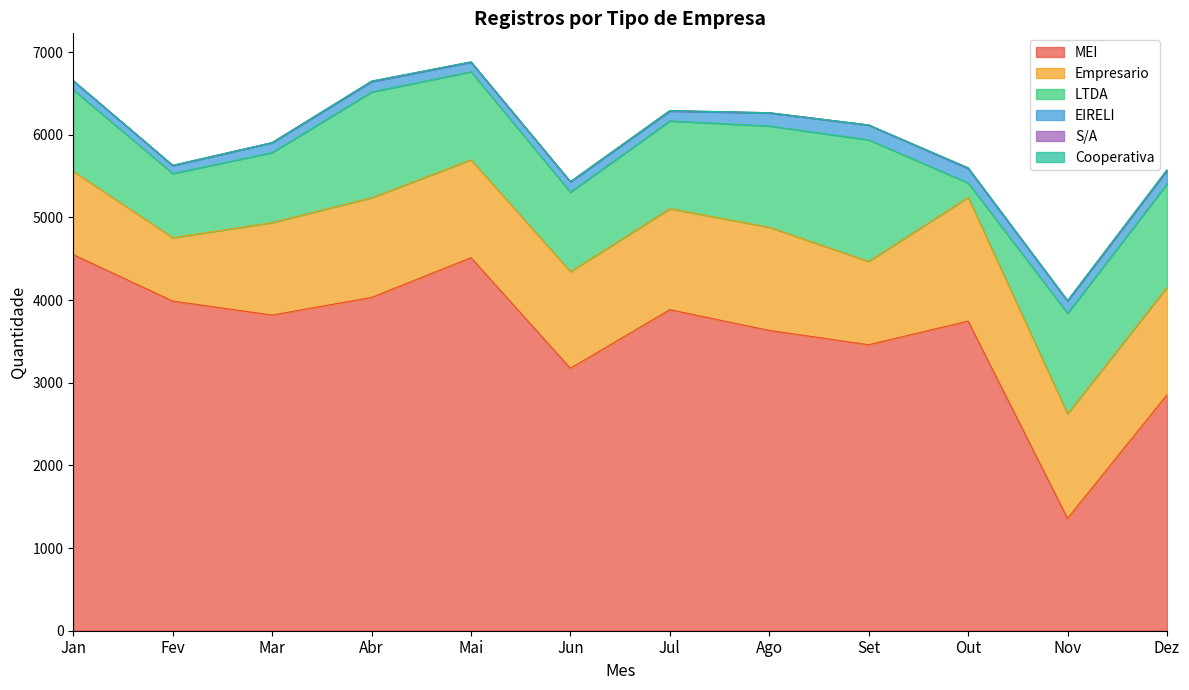

What is the maximum value shown in the chart?

4550